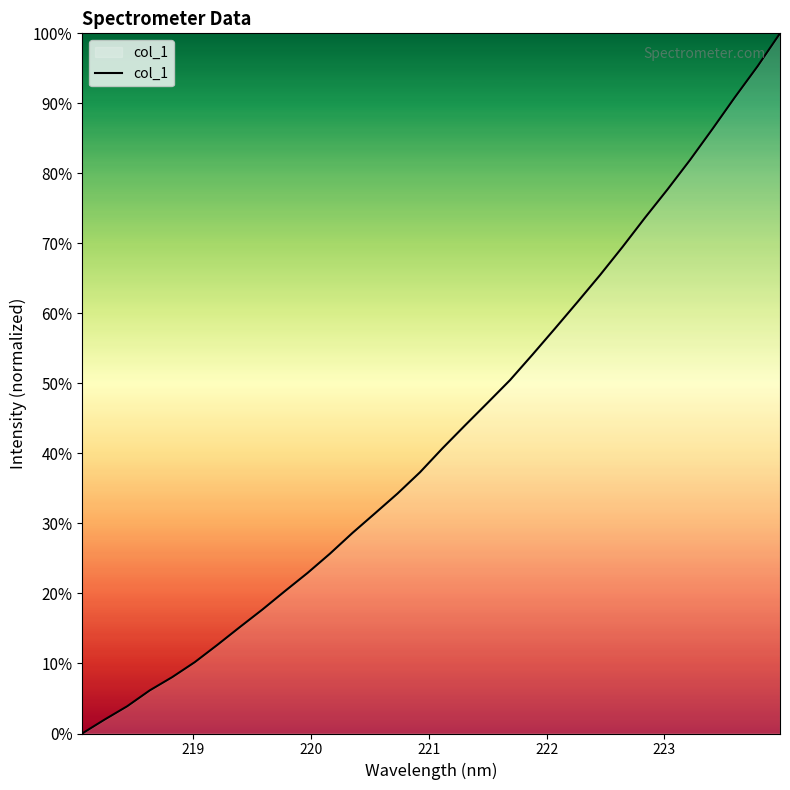

What is the greatest value displayed?

100.0